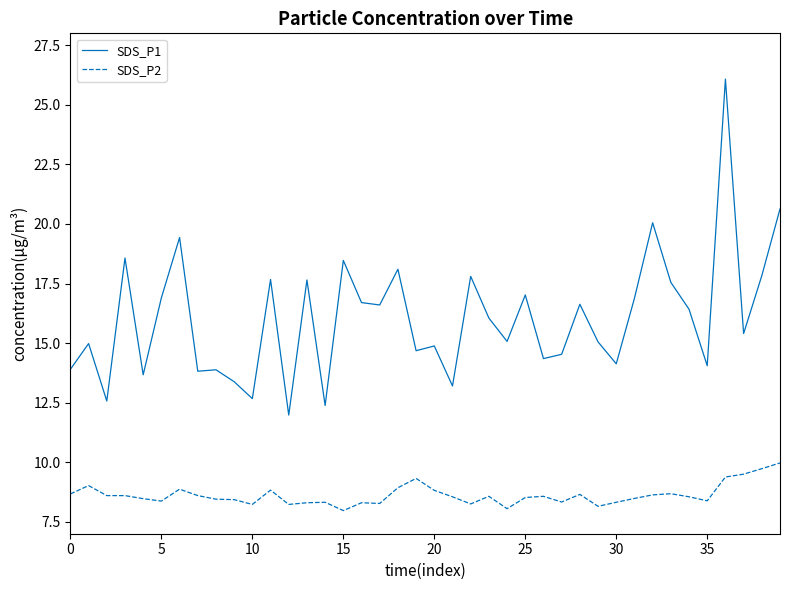

Which series has the widest spread of values?

SDS_P1